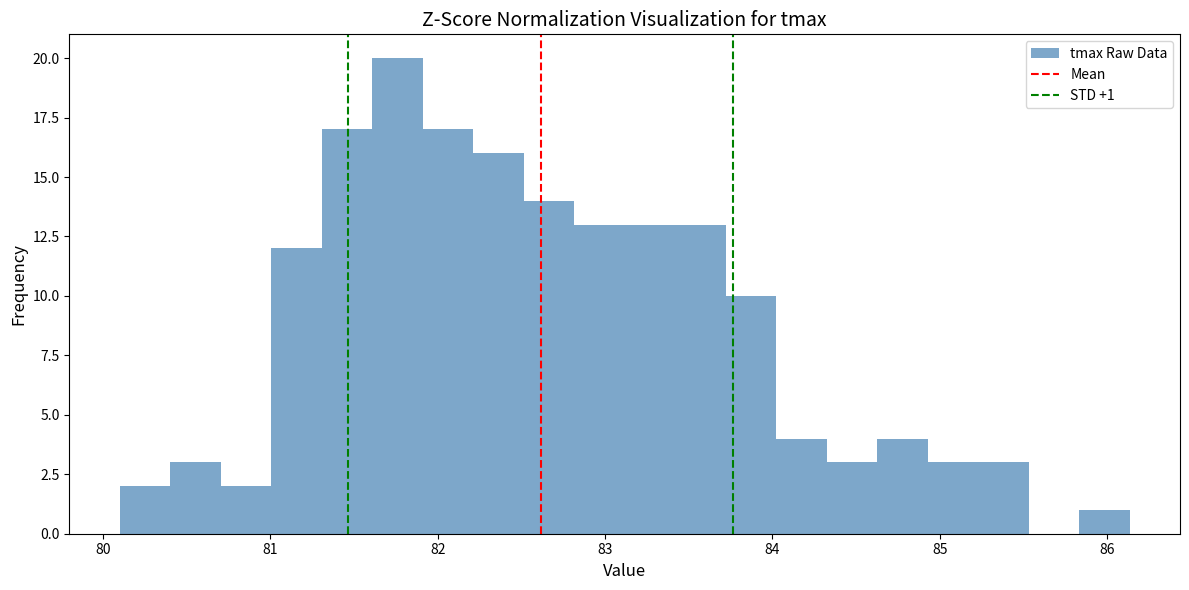

Read against the x-axis, roughly where is the centre of the tallest bar?

81.8